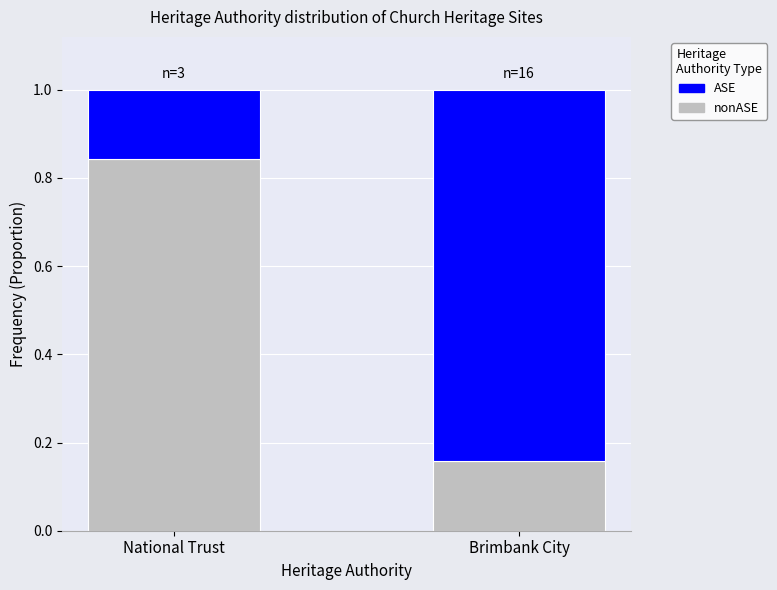

What are all the series names shown in the legend?

ASE, nonASE